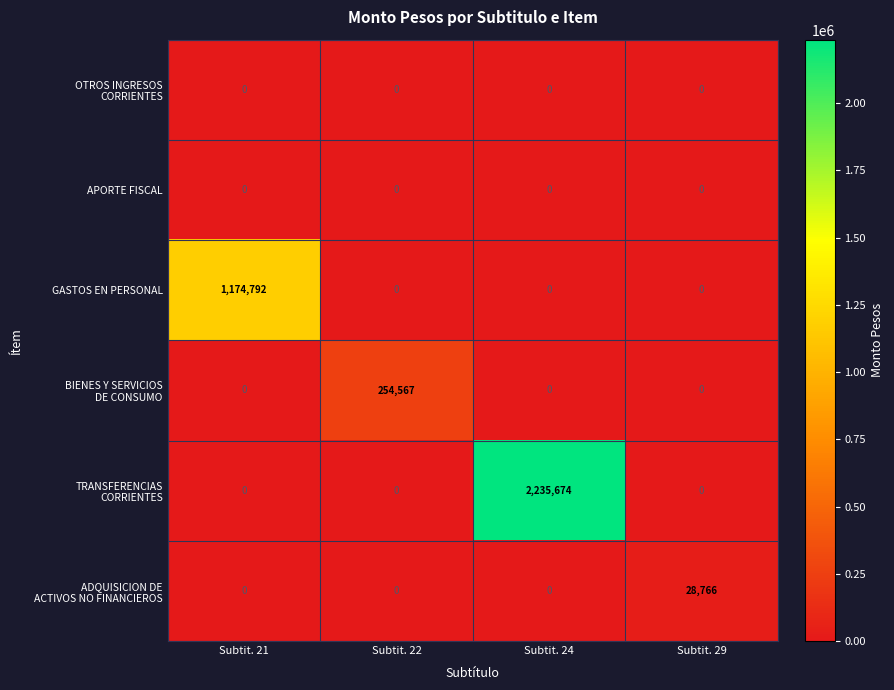

What is the spread (max minus min) of values at Subtit. 21?

1174792